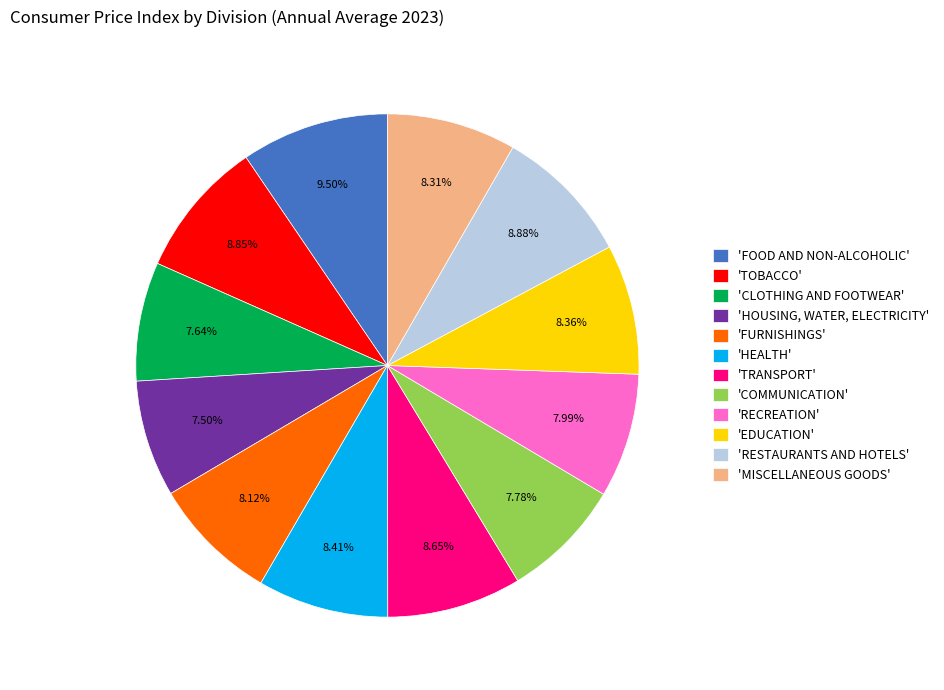

Between 'FOOD AND NON-ALCOHOLIC' and 'TRANSPORT', which is larger?

'FOOD AND NON-ALCOHOLIC'